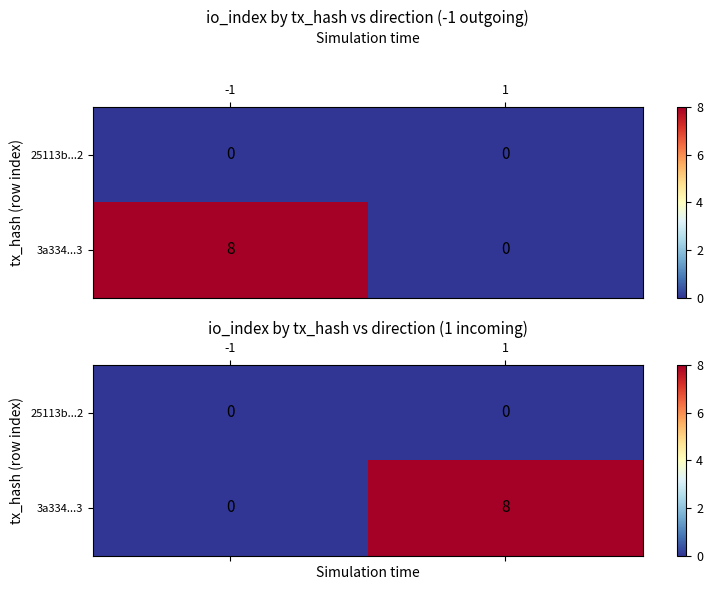

List the series in order of their peak value, highest first.

3a334...3, 25113b...2